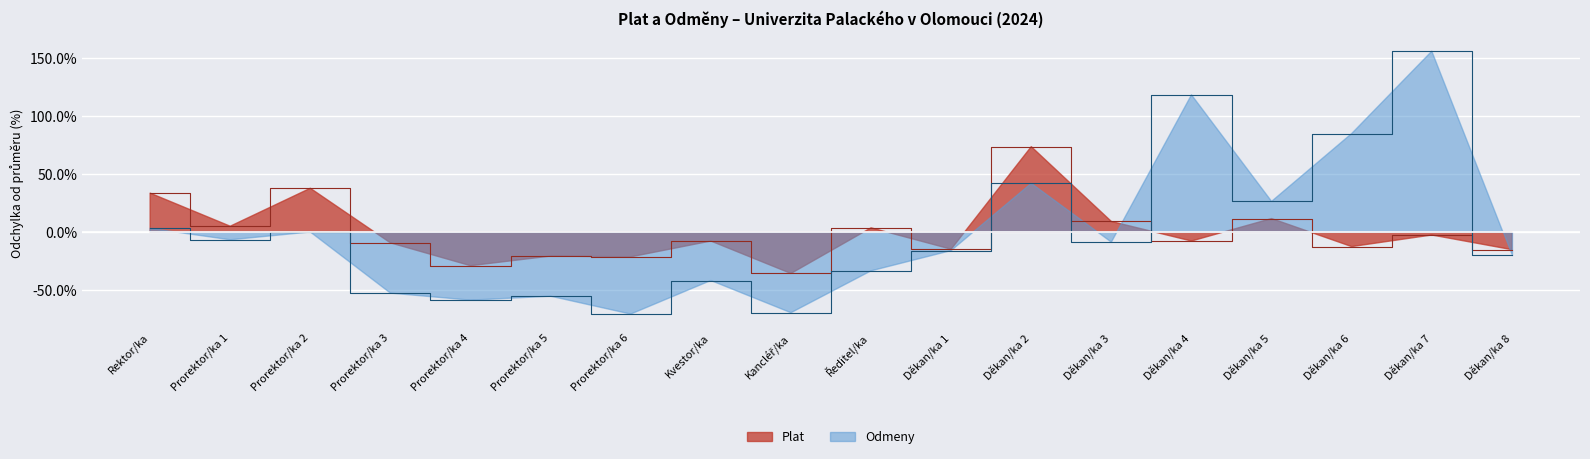

What is the minimum value for Odmeny?

-70.6